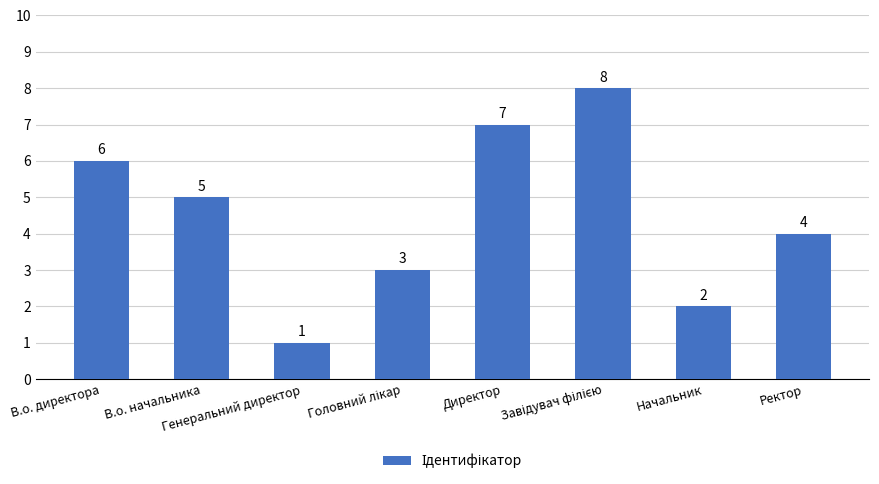

True or false: the data shows 5 at В.о. начальника.

True